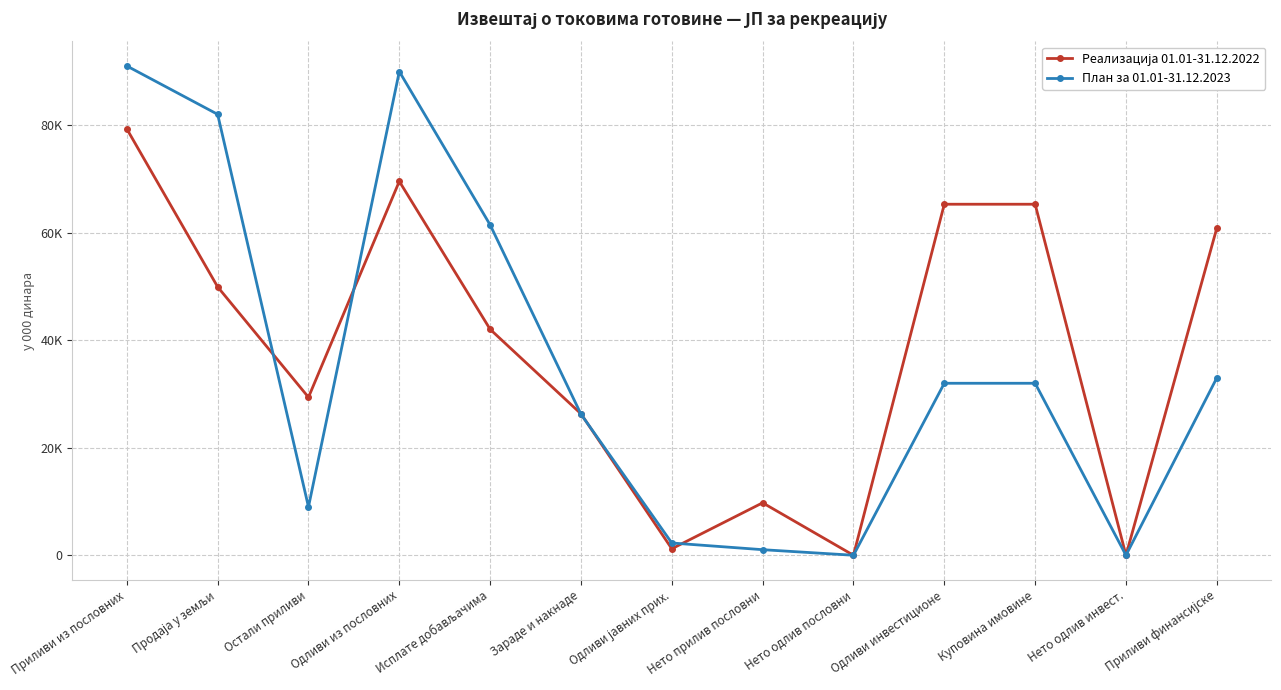

Is it true that Реализација 01.01-31.12.2022 equals 65078 at Исплате добављачима?

False